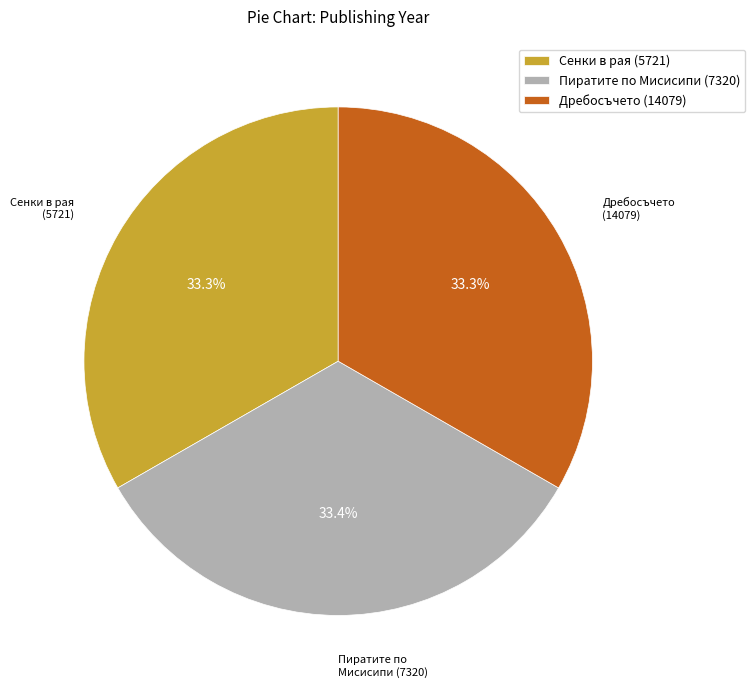

Is Сенки в рая (5721) the majority of the pie?

No